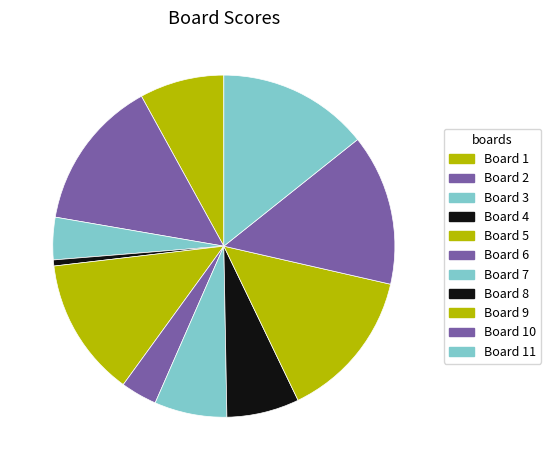

Rank the categories by value from lowest to highest.

4, 6, 3, 7, 8, 1, 5, 2, 9, 10, 11